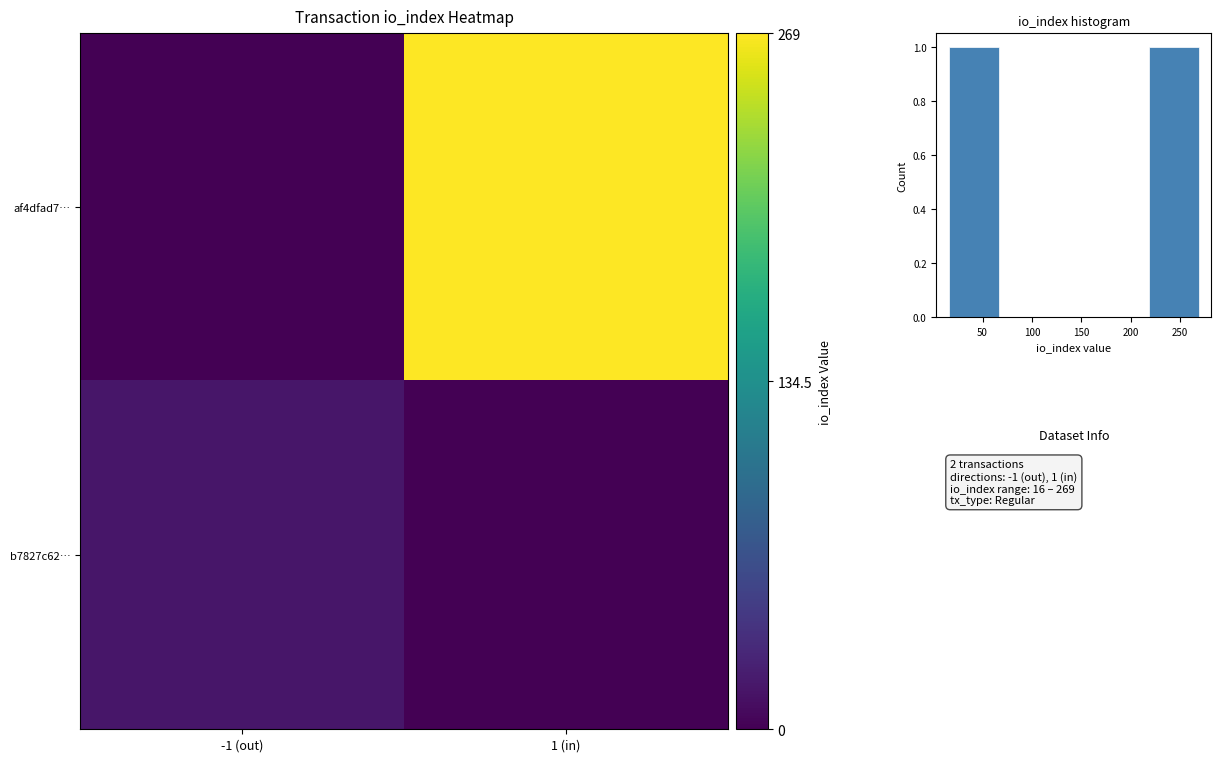

Read the af4dfad7… value at 1 (in), to the nearest 5.

270